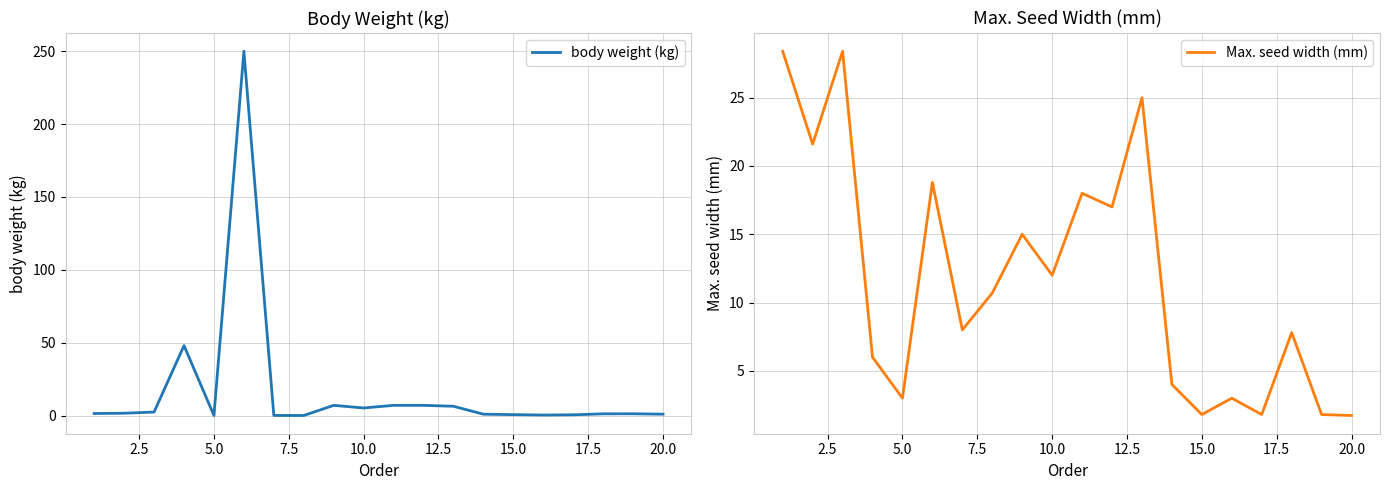

What is the maximum value for body weight (kg)?

250.0